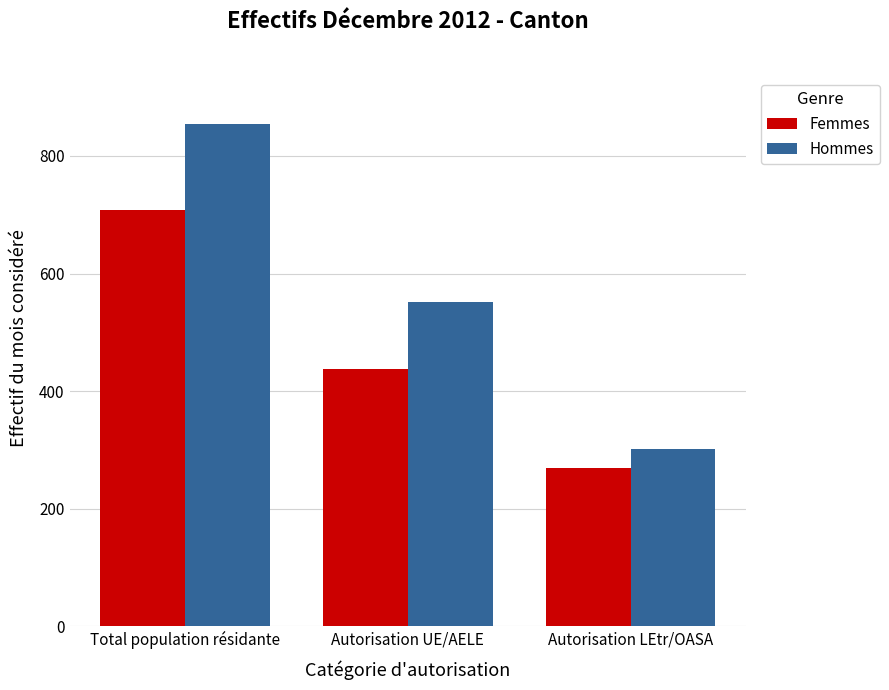

What is the label of the 1st bar from the right?

Autorisation LEtr/OASA